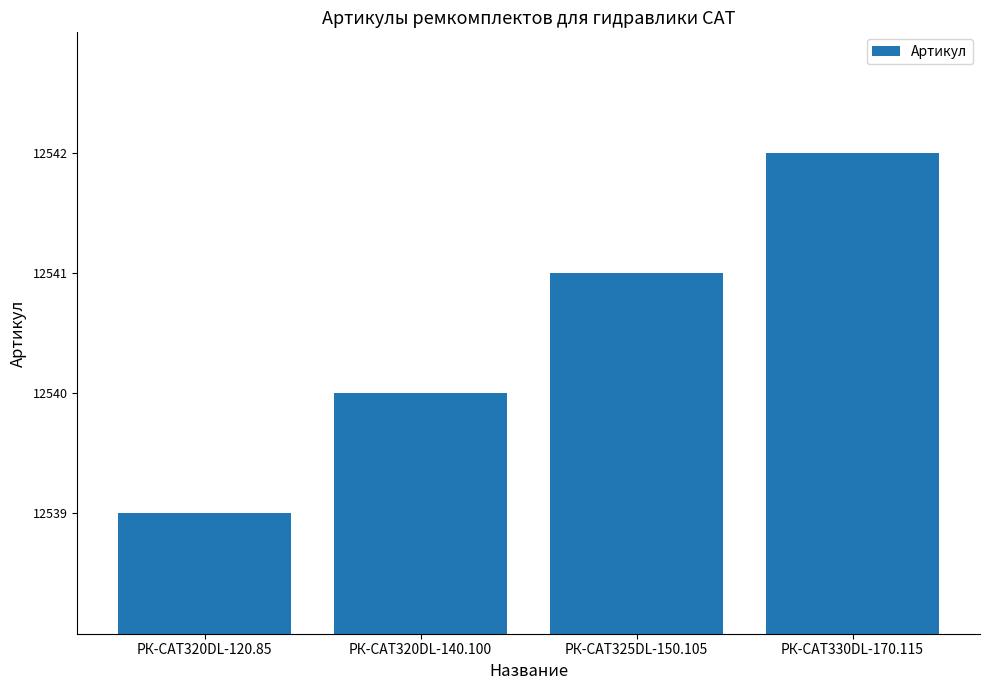

Between РК-CAT320DL-140.100 and РК-CAT320DL-120.85, which is larger?

РК-CAT320DL-140.100